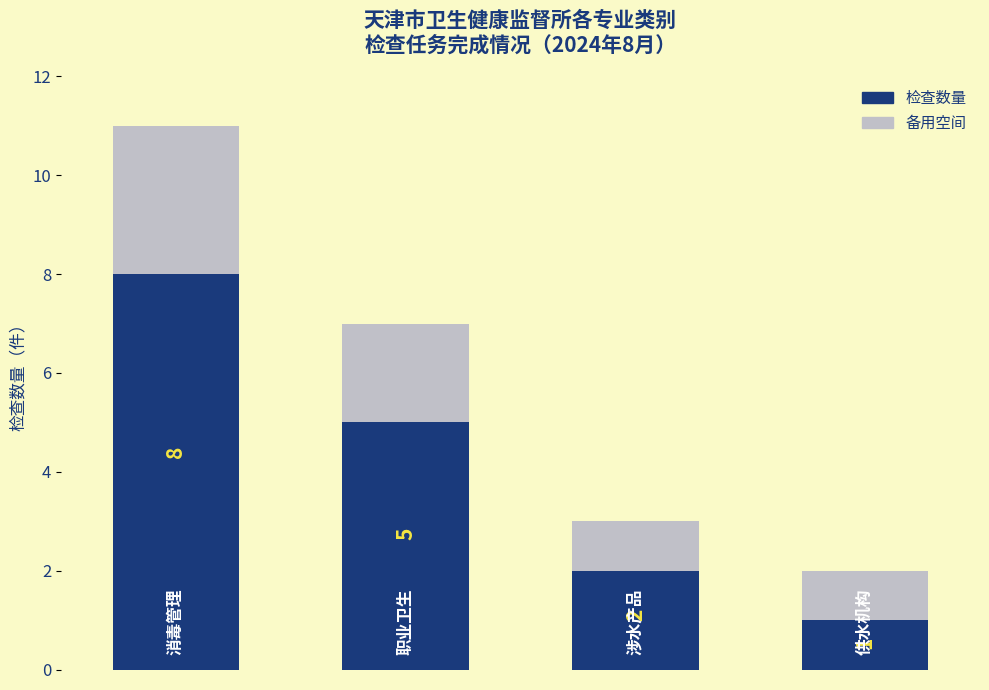

How many 检查数量 values are between 2 and 8?

3